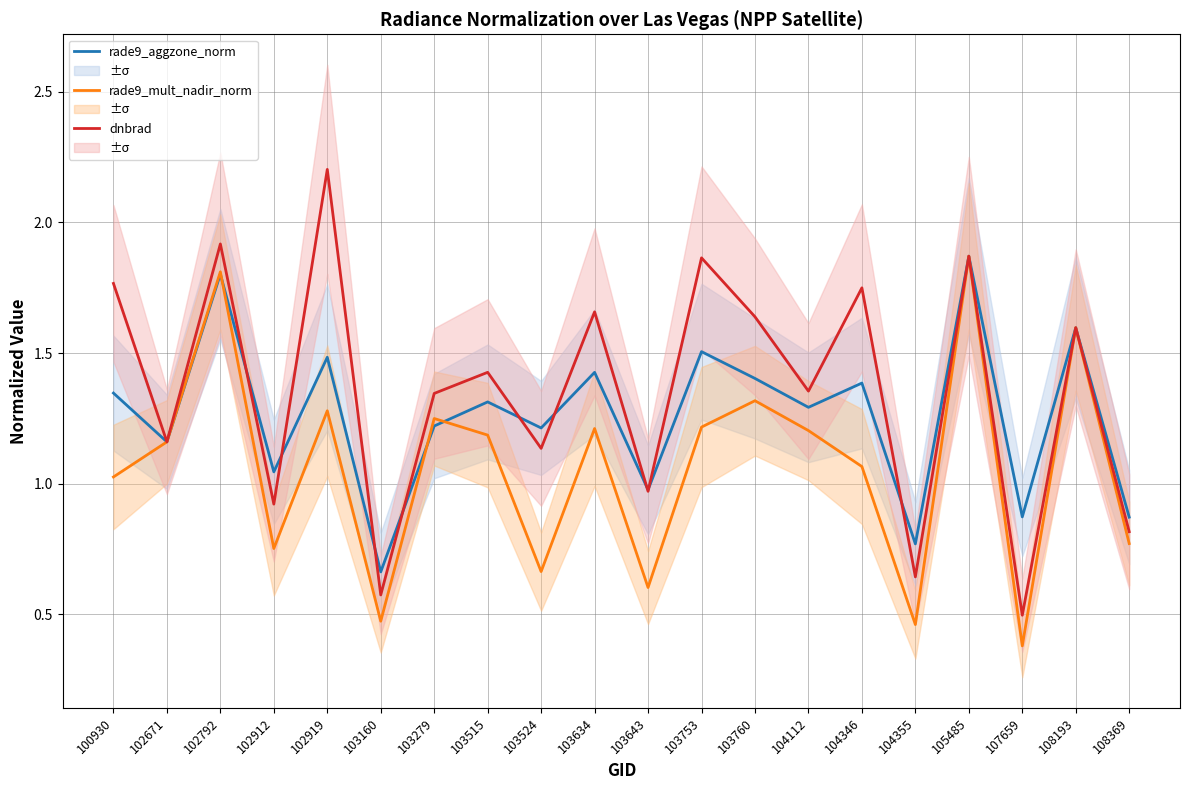

At 102912, list the series in order from smallest to largest.

rade9_mult_nadir_norm, dnbrad, rade9_aggzone_norm